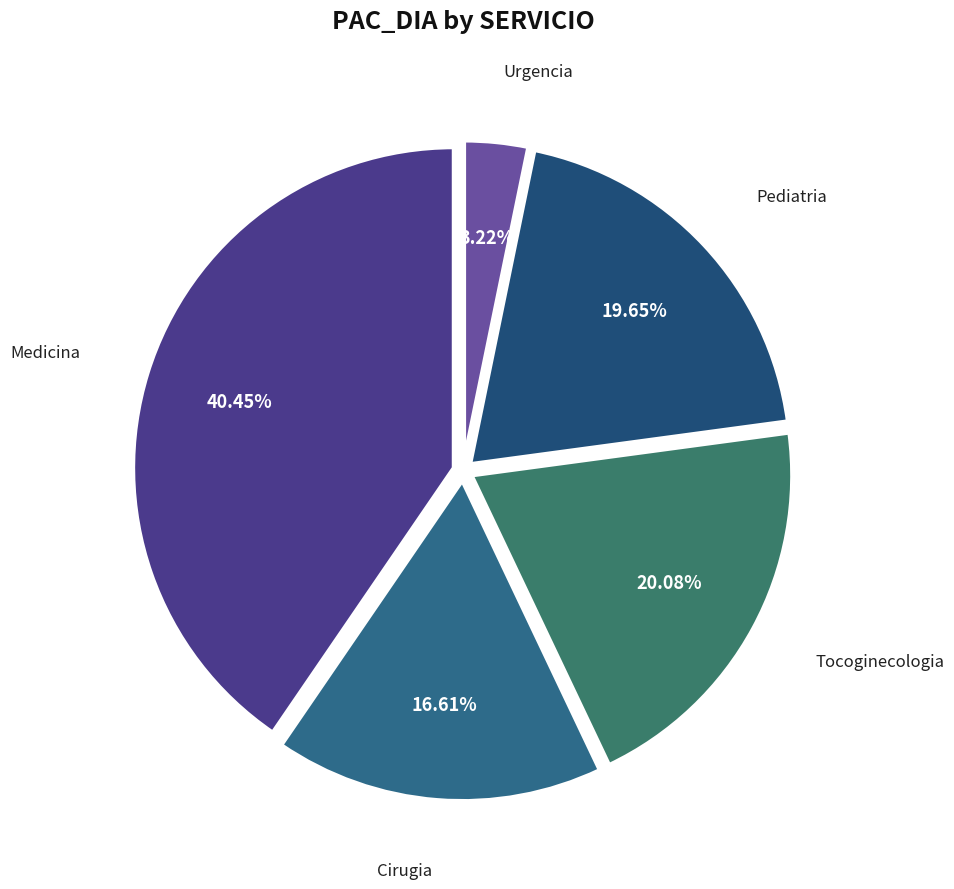

What is the total percentage of Medicina and Cirugia?

57.1%